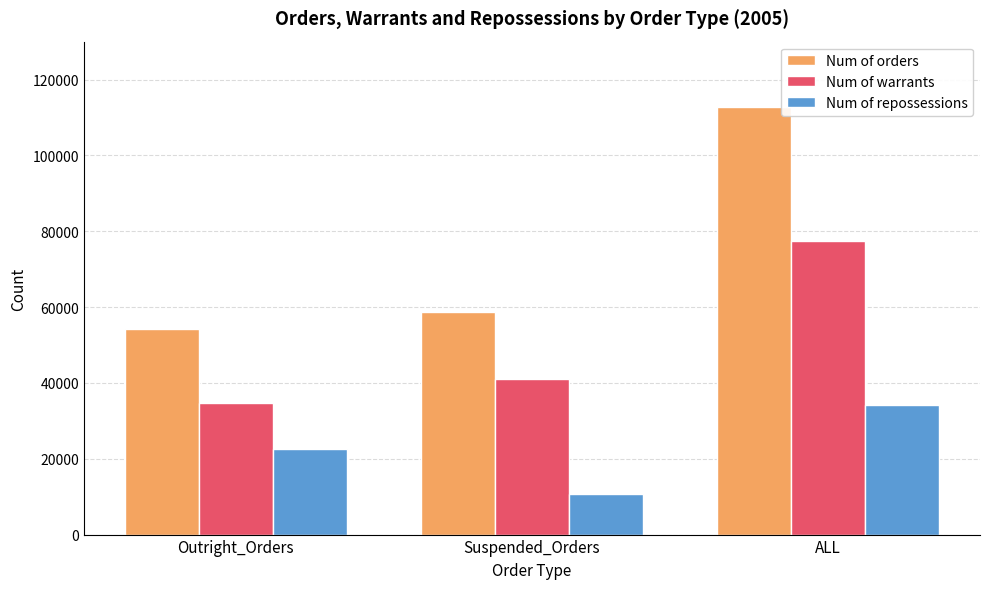

Rank the series at Suspended_Orders from highest to lowest value.

Num of orders, Num of warrants, Num of repossessions